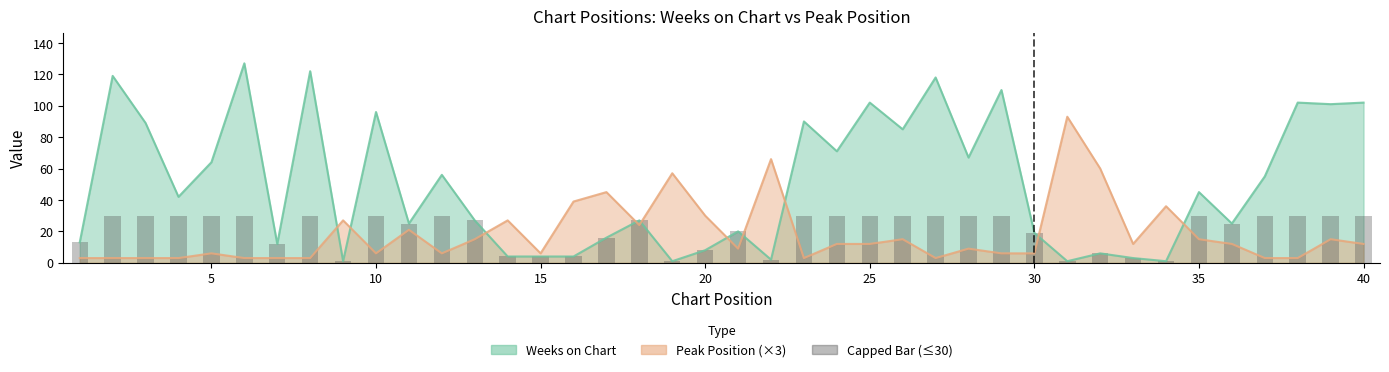

Where does the Weeks on Chart series first go above 42?

2